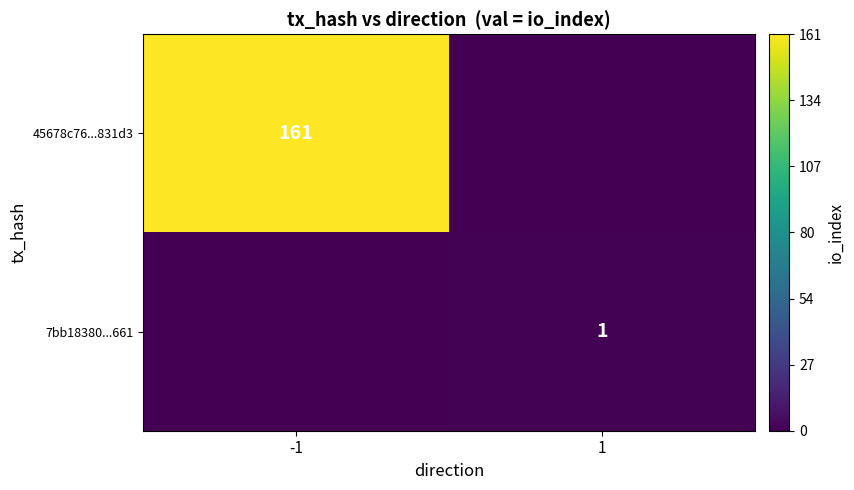

Is it true that 7bb18380...661 equals 1 at 1?

True